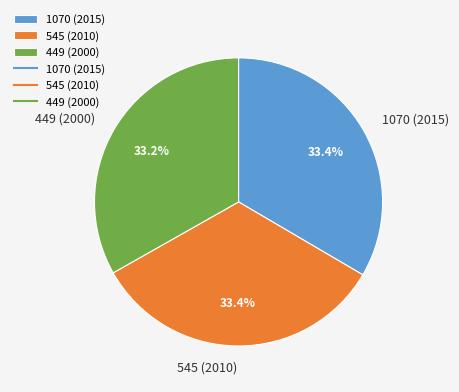

Count the number of slices in the pie.

3